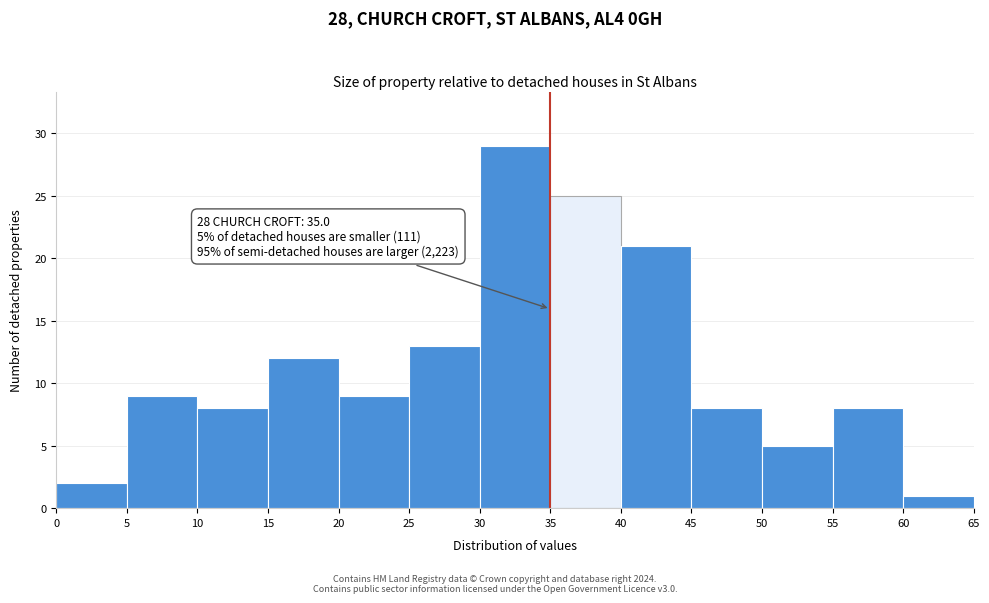

Over which range of the x-axis is the bar tallest?

30 to 35